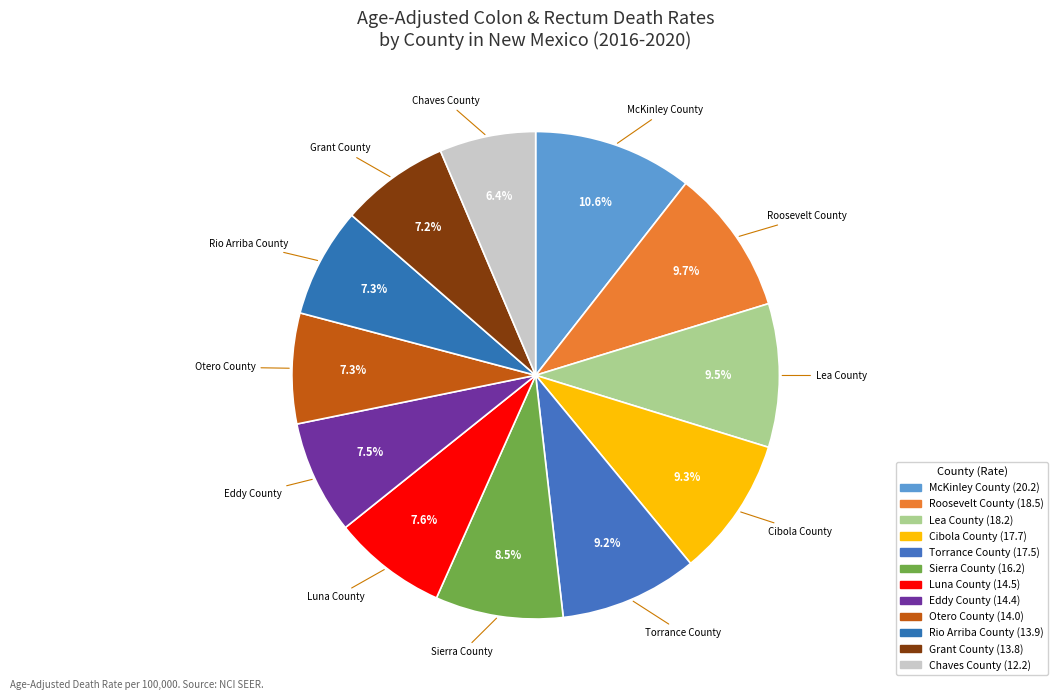

How many slices are in this pie chart?

12